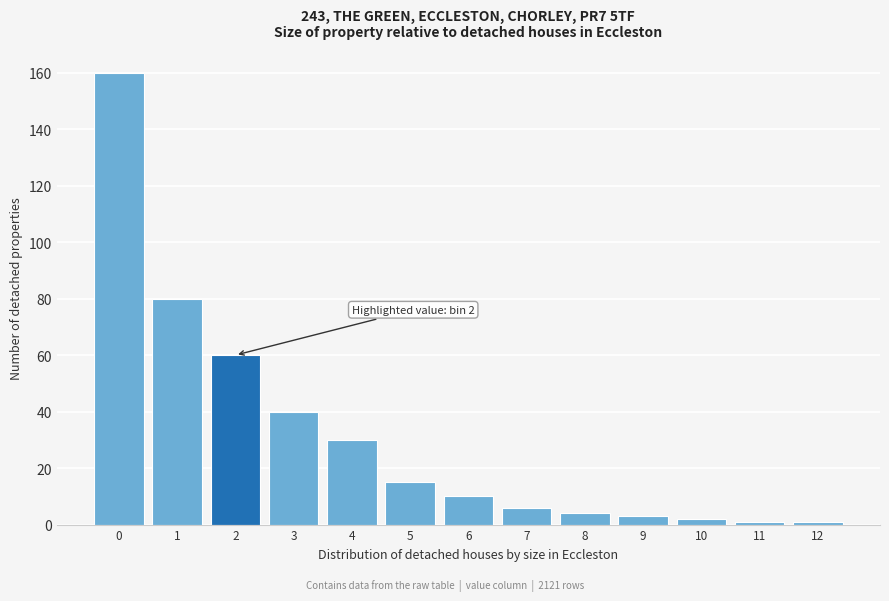

Reading right to left, extract all data points from this chart.

12=1	11=1	10=2	9=3	8=4	7=6	6=10	5=15	4=30	3=40	2=60	1=80	0=160